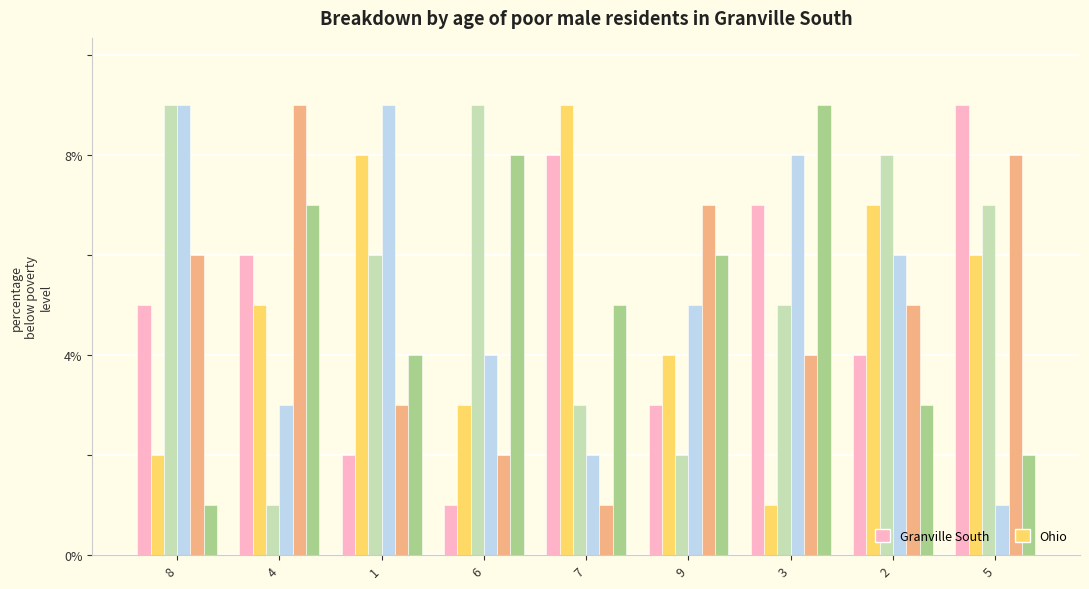

How many bars are there in total?

54